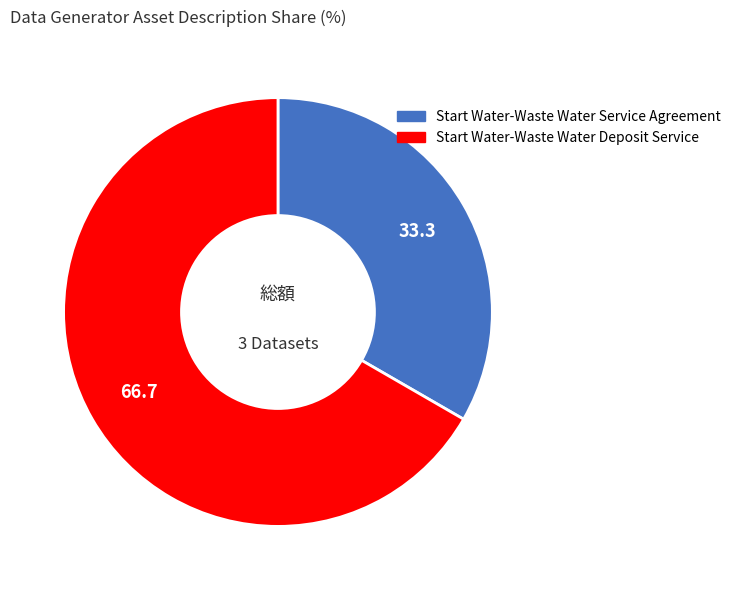

Rank the categories by value from lowest to highest.

Start Water-Waste Water Service Agreement, Start Water-Waste Water Deposit Service